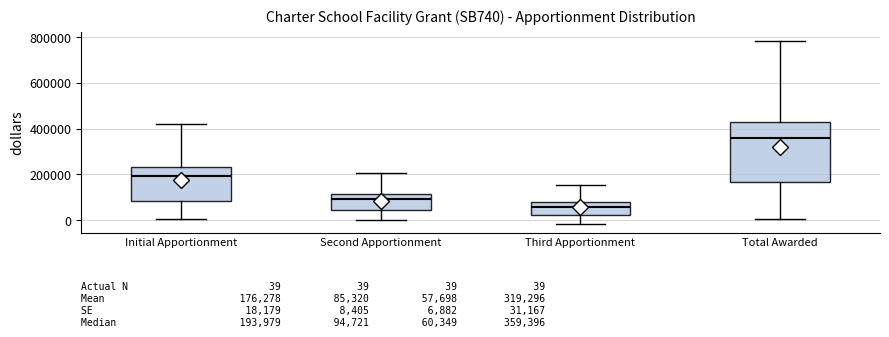

Comparing the boxes themselves (not the whiskers), which one is the tallest?

Total Awarded